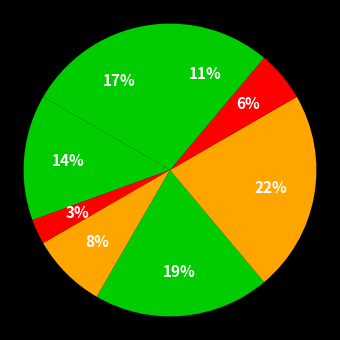

Count the number of slices in the pie.

8